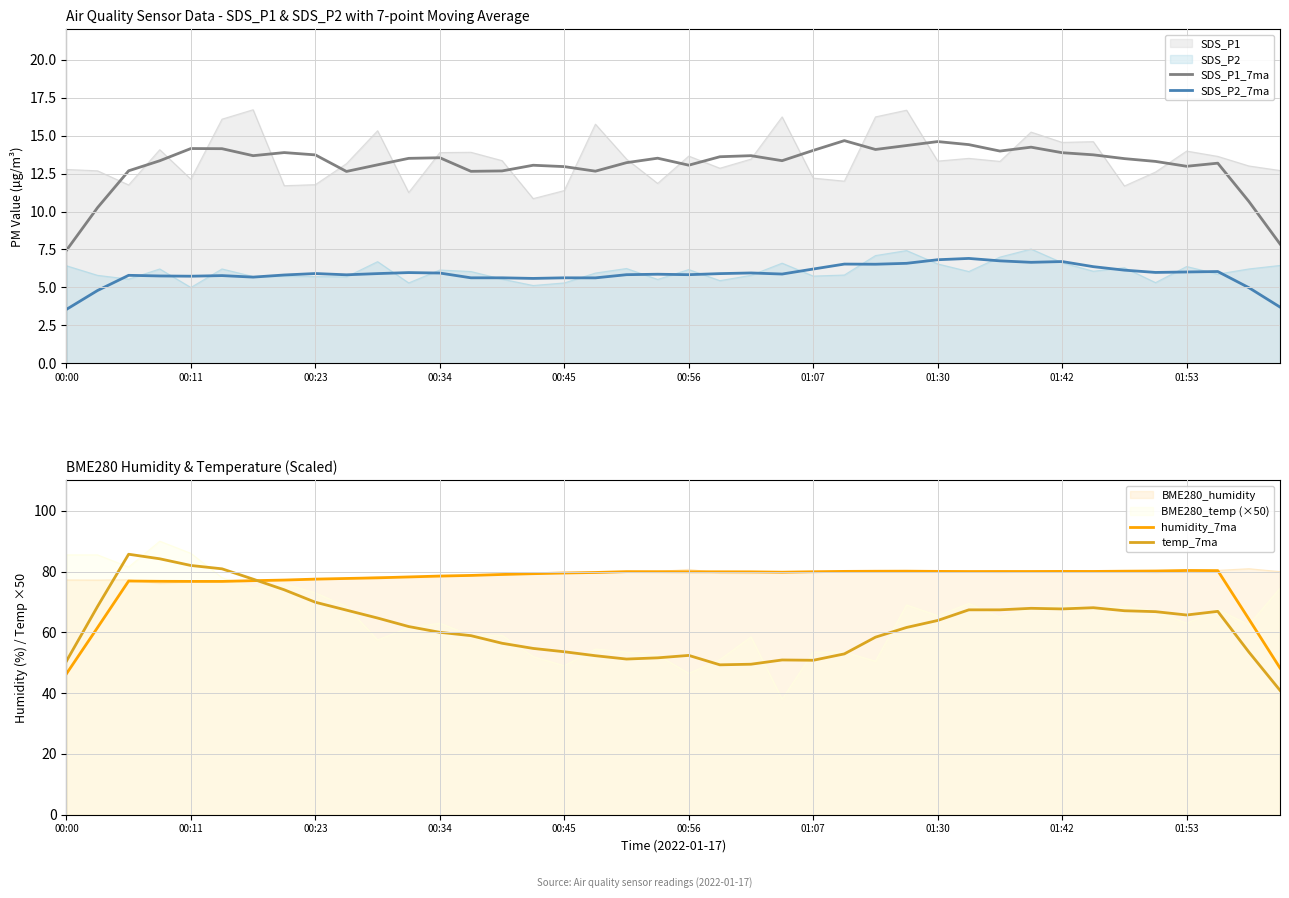

What is the lowest value of the SDS_P2_7ma series?

3.6